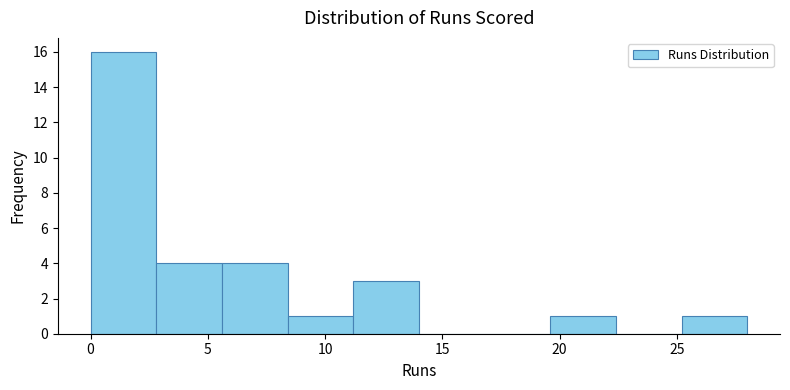

What is the height of the bar covering 11.2 to 14.0 on the x-axis? Neither the bar edges nor the heights are printed on the chart, so give them approximately, as read against the axes.

3